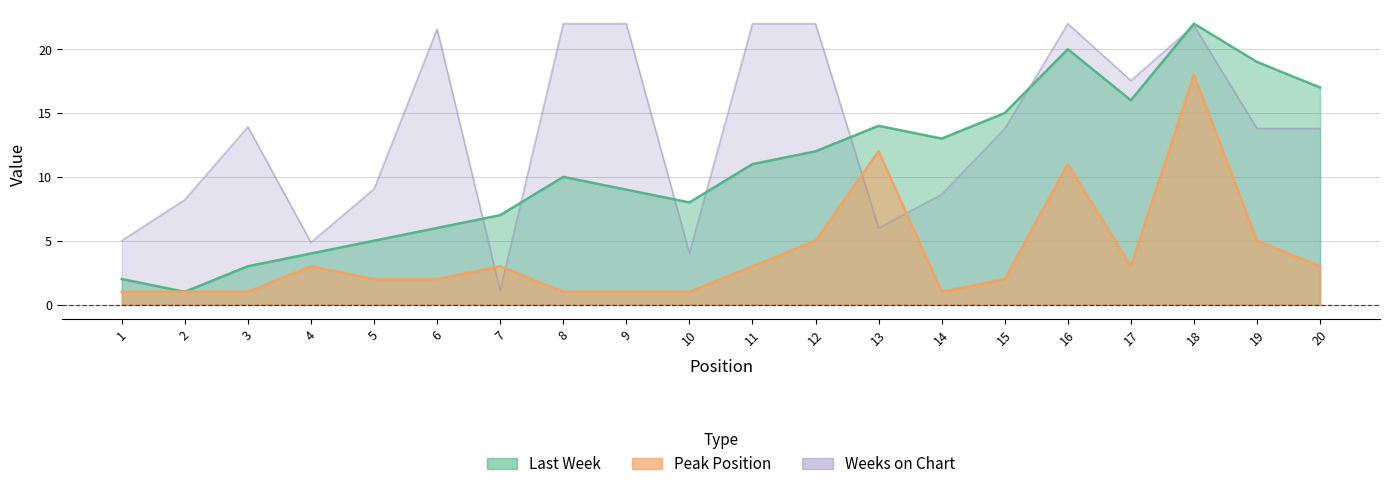

What are all the series names shown in the legend?

Last Week, Peak Position, Weeks on Chart